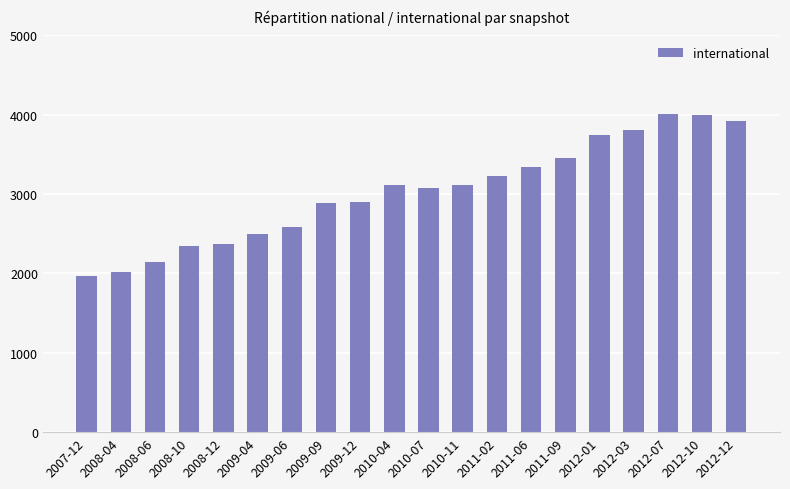

Are the bars horizontal?

No